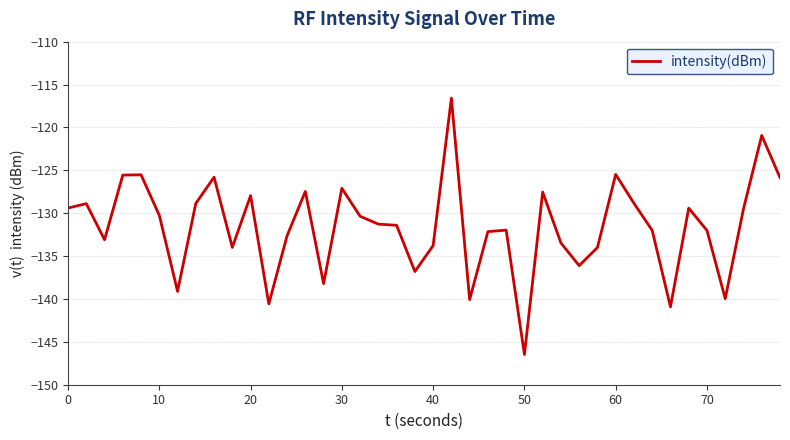

What is the difference between the maximum and minimum values?

29.9